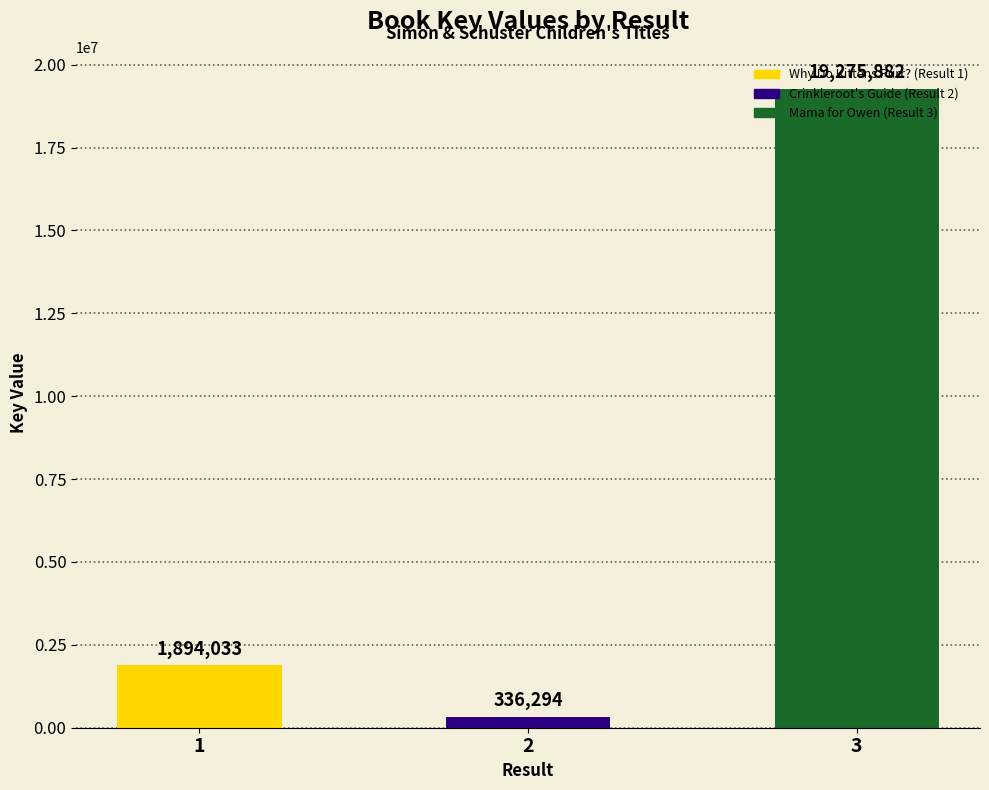

Between 1 and 2, which is larger?

1